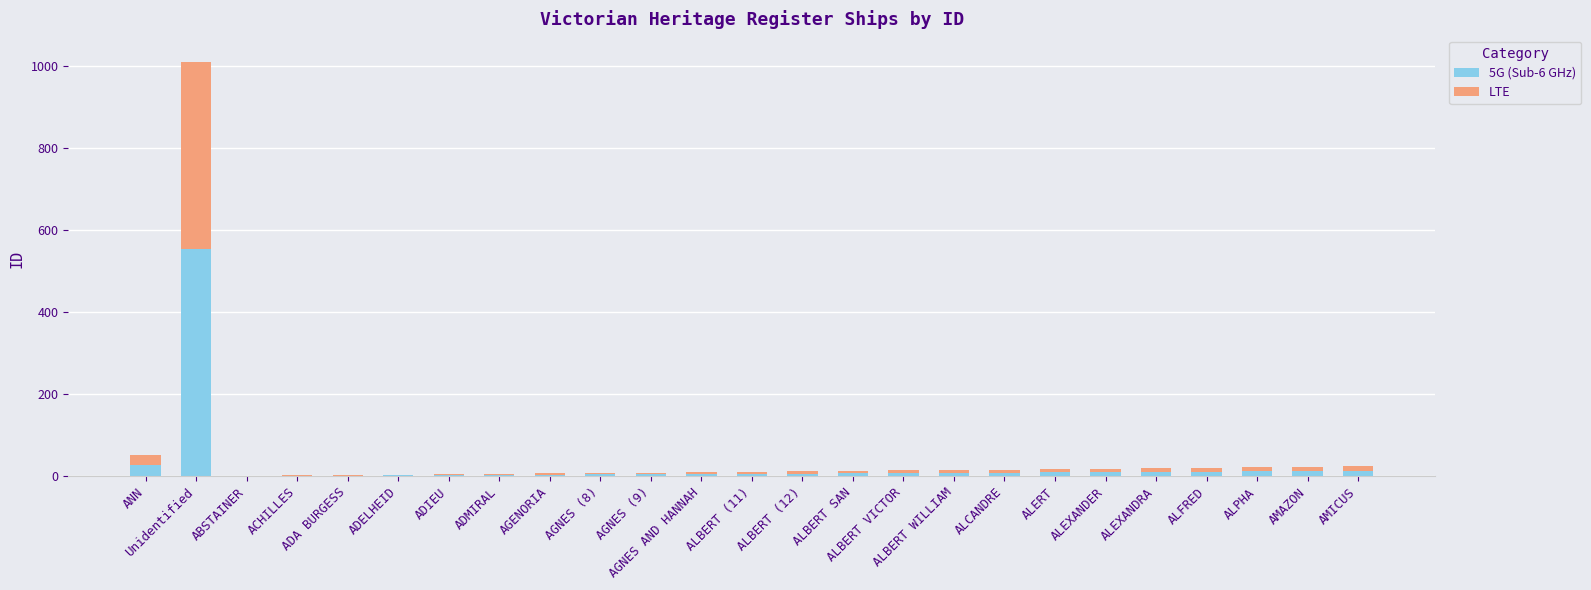

How many data points does each series have?

25